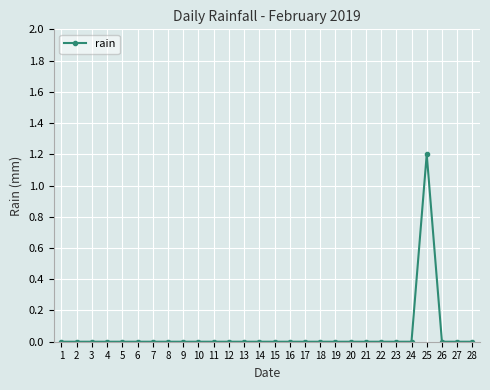

The value at 20 is 0.7. True or false?

False